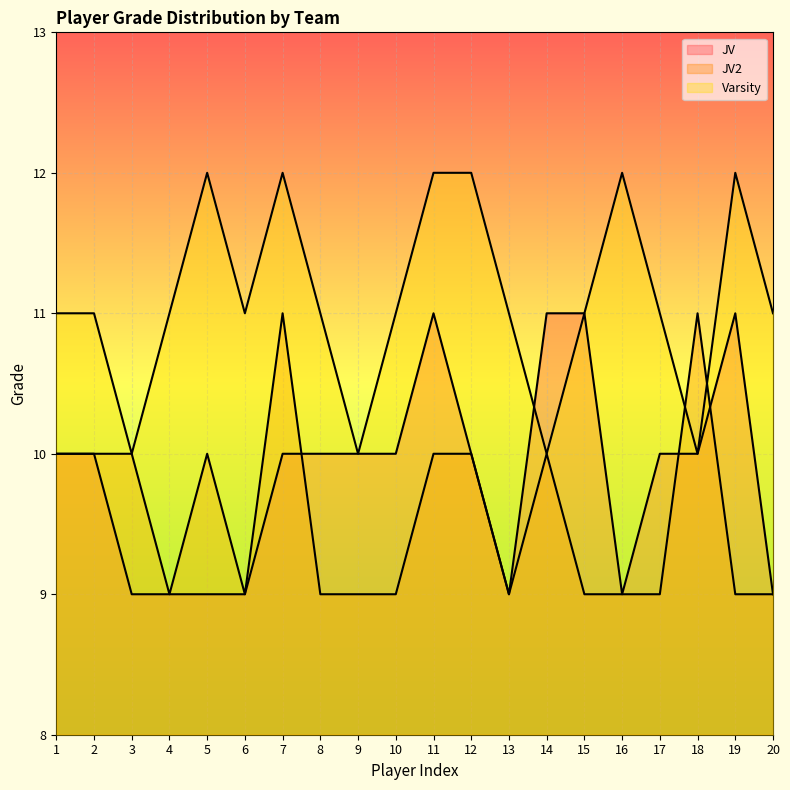

List the series in order of their peak value, lowest first.

JV, JV2